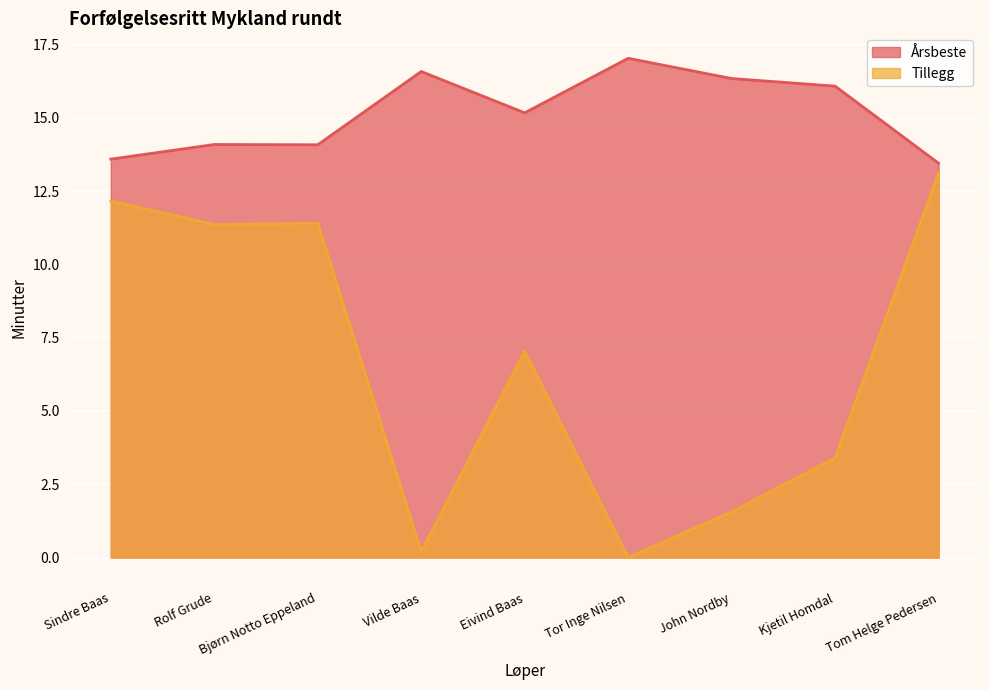

What is the difference between the highest and lowest values at Kjetil Homdal?

12.7